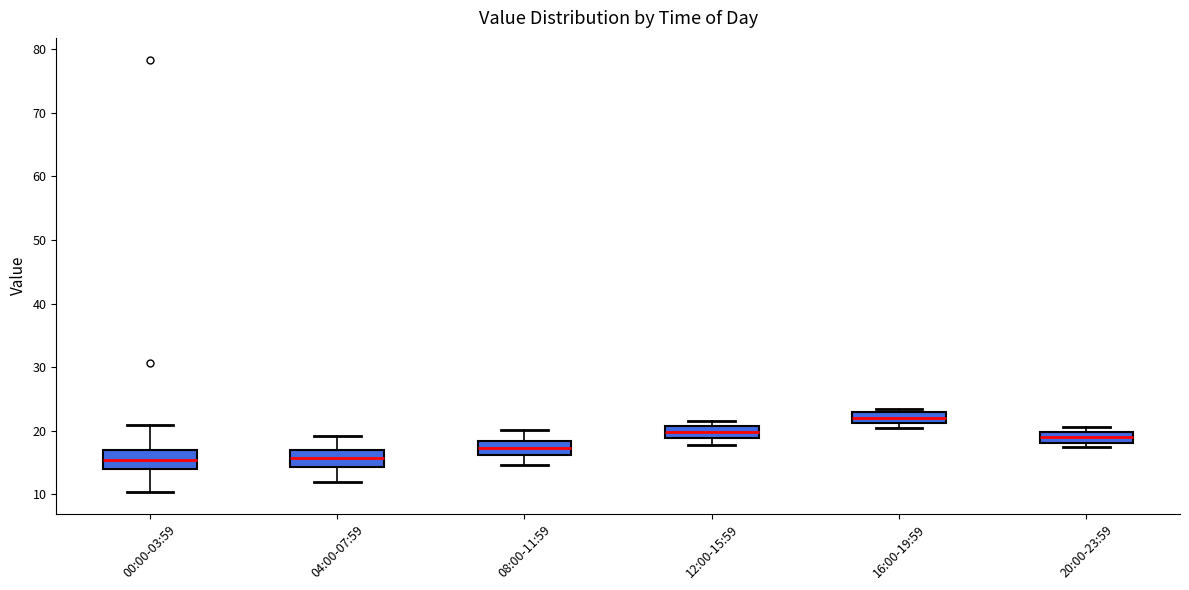

Reading left to right, read every box against the y-axis: the position of its median line, the range the box covers, and the ends of its whiskers. The values are not printed on the chart, so give them approximately, as read against the axis.

00:00-03:59: median 15, box 14 to 17, whiskers 10 to 21
04:00-07:59: median 16, box 14 to 17, whiskers 12 to 19
08:00-11:59: median 17, box 16 to 18, whiskers 15 to 20
12:00-15:59: median 20, box 19 to 21, whiskers 18 to 22
16:00-19:59: median 22, box 21 to 23, whiskers 20 to 23 (just above the box's upper edge)
20:00-23:59: median 19, box 18 to 20, whiskers 17 to 21